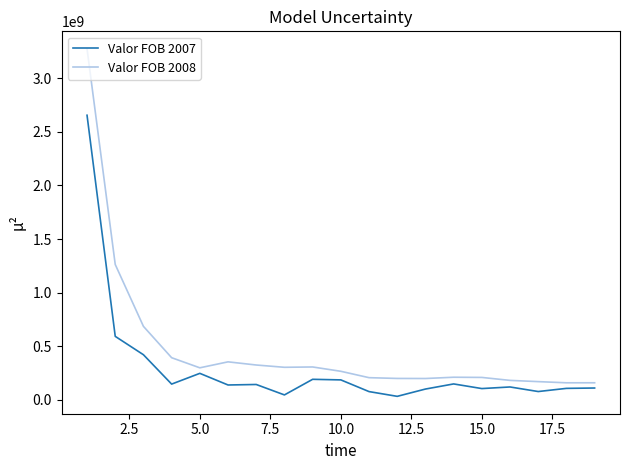

Is this an area chart (filled region under the line)?

No